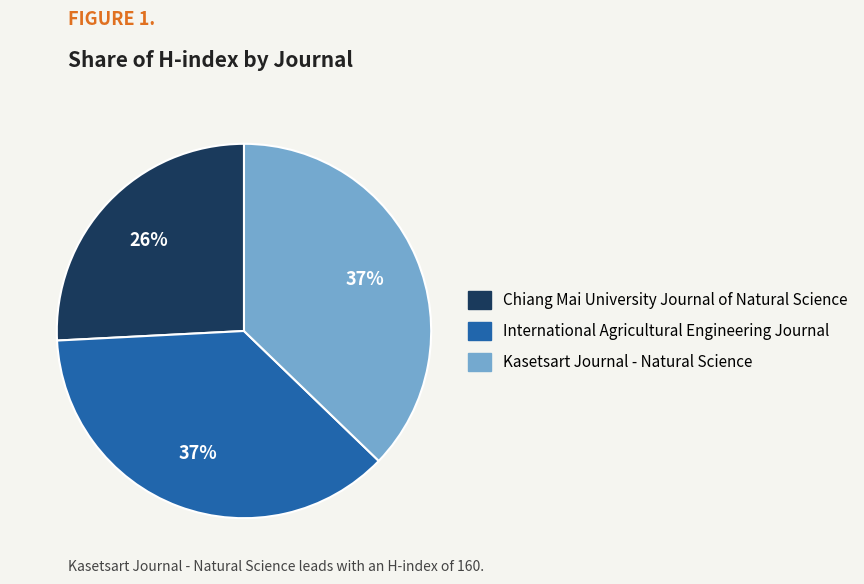

What percentage is the Kasetsart Journal - Natural Science slice, to the nearest percent?

37%